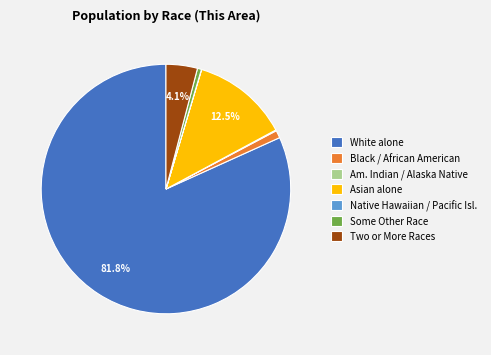

What is the largest slice in the pie chart?

White alone